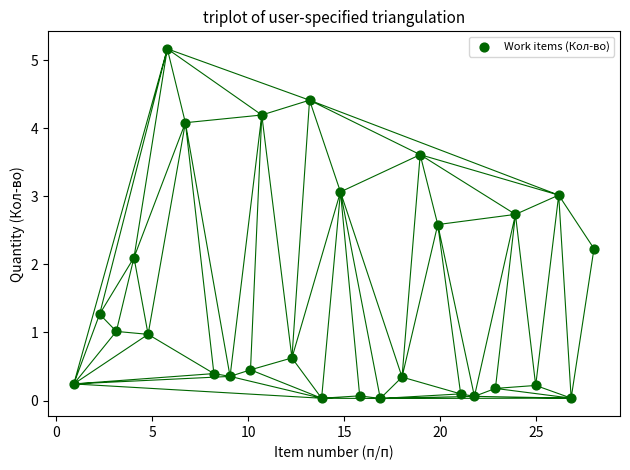

What Y value in the scatter plot is closest to 2?

2.1